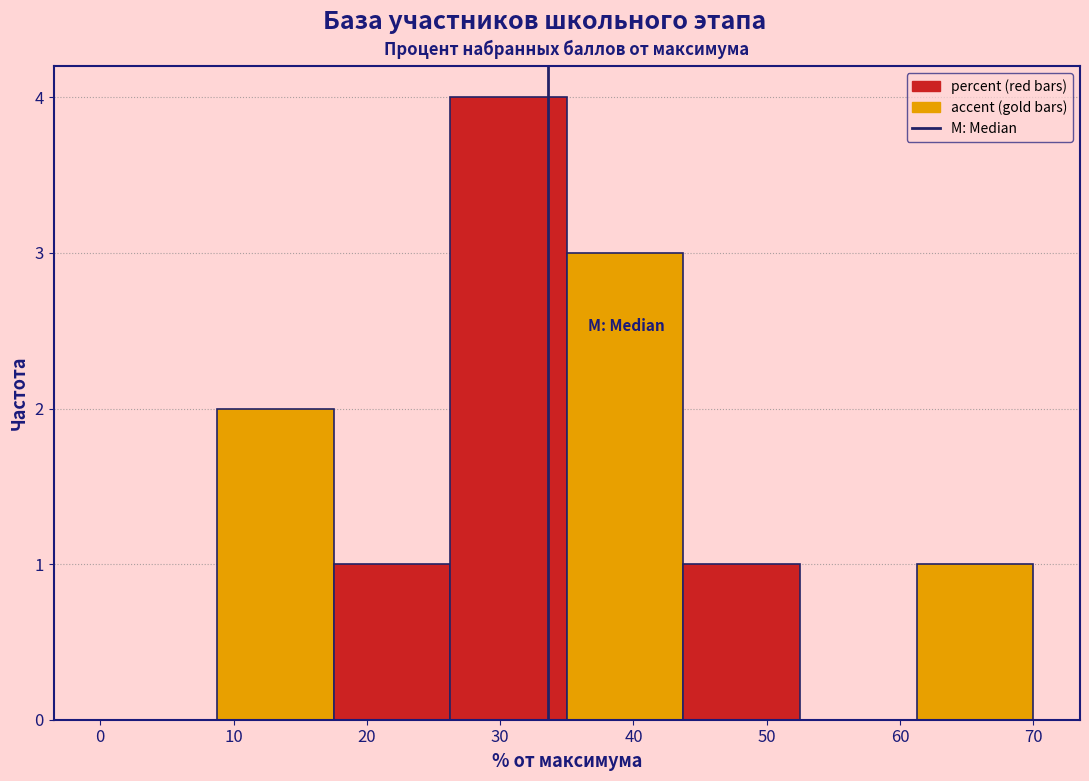

What is the height of the bar covering 44 to 53 on the x-axis? Neither the bar edges nor the heights are printed on the chart, so give them approximately, as read against the axes.

1